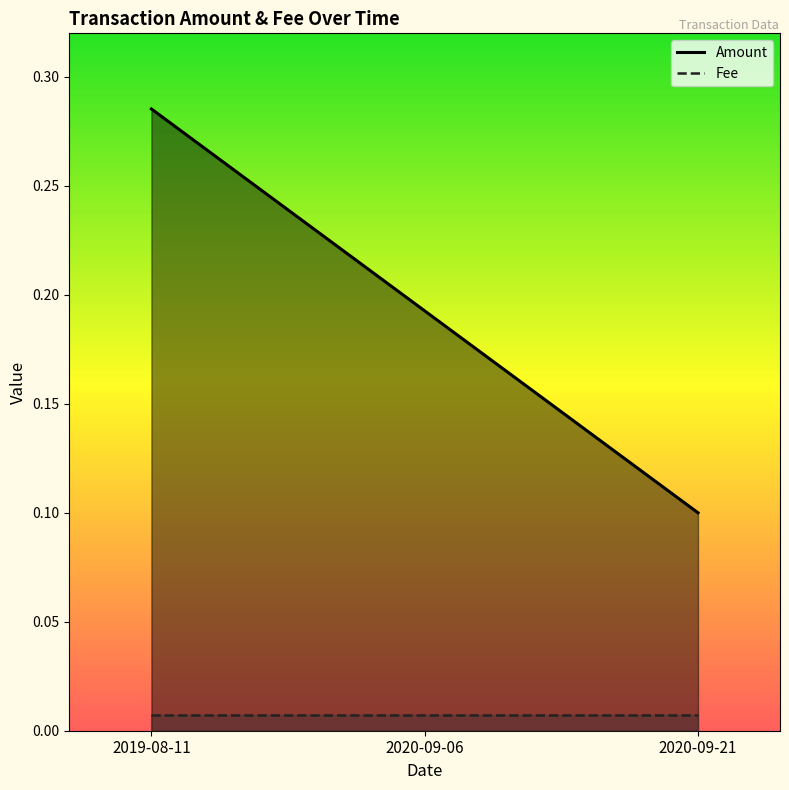

What is the difference between the Amount values at 2020-09-06 and 2020-09-21?

0.1